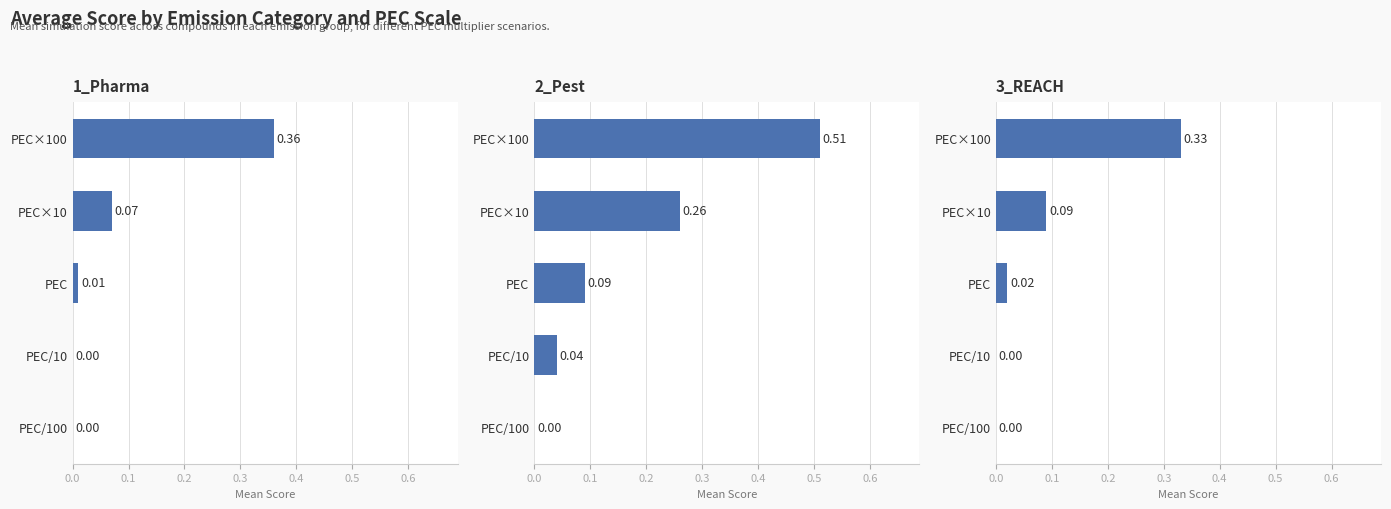

How many groups of bars are there?

5